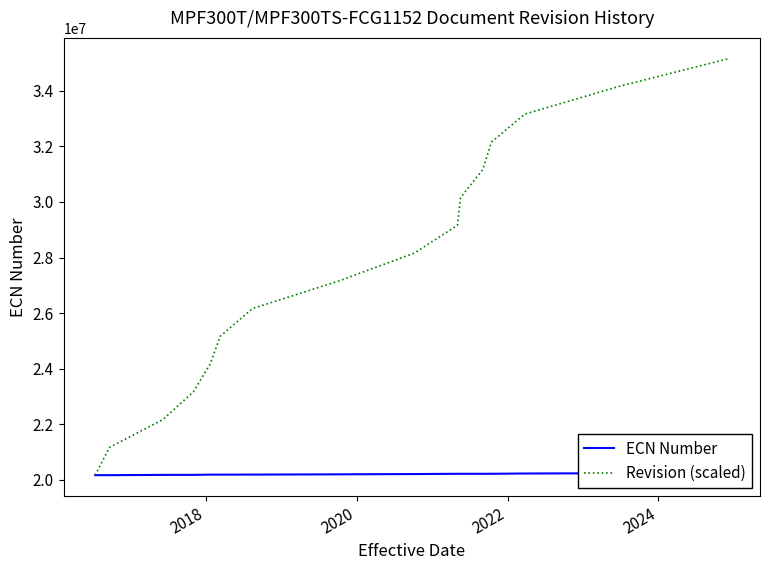

What is the lowest value of the Revision (scaled) series?

20160000